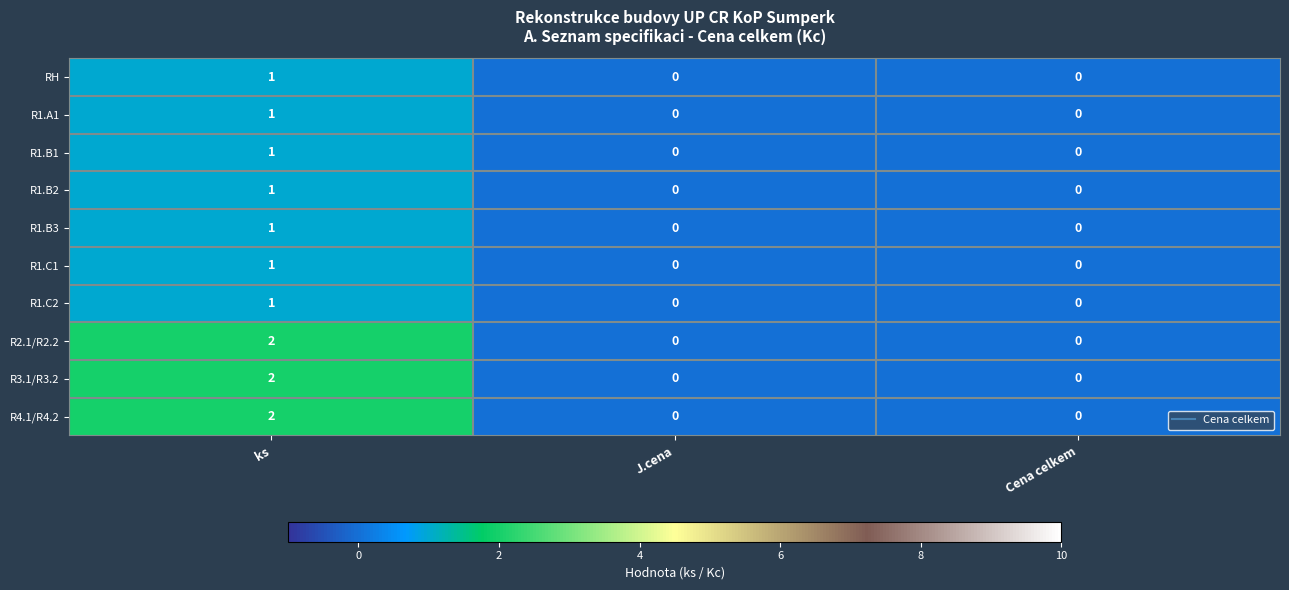

Is it true that R2.1/R2.2 equals 2 at ks?

True